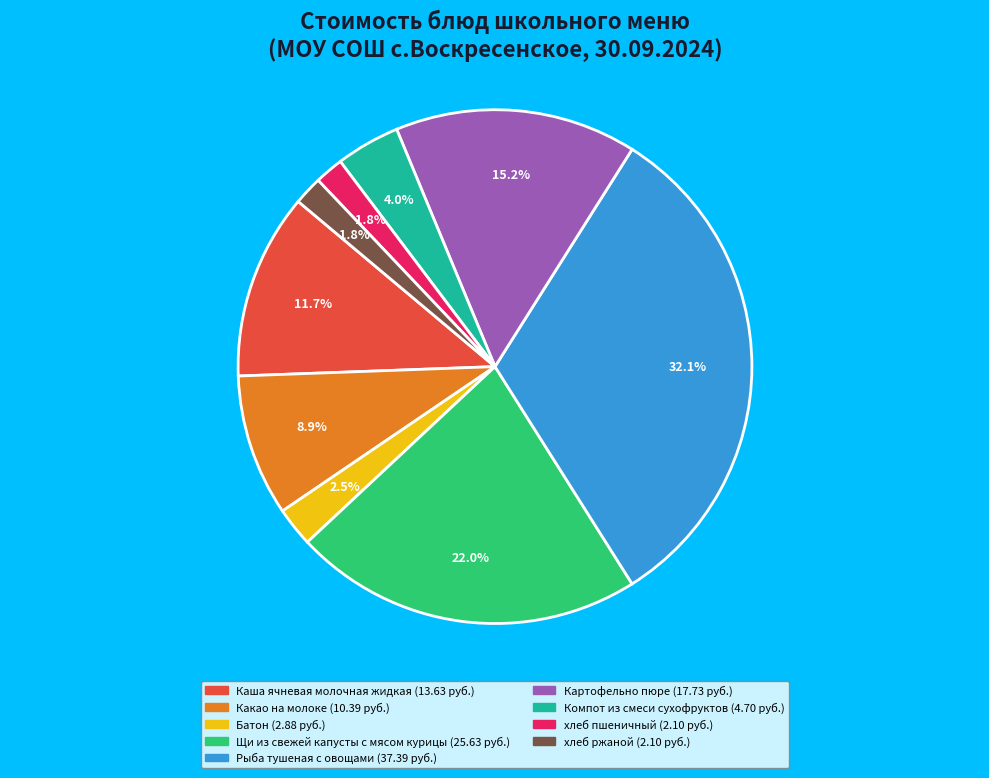

Do хлеб ржаной and Рыба тушеная с овощами together represent more than half of the pie?

No